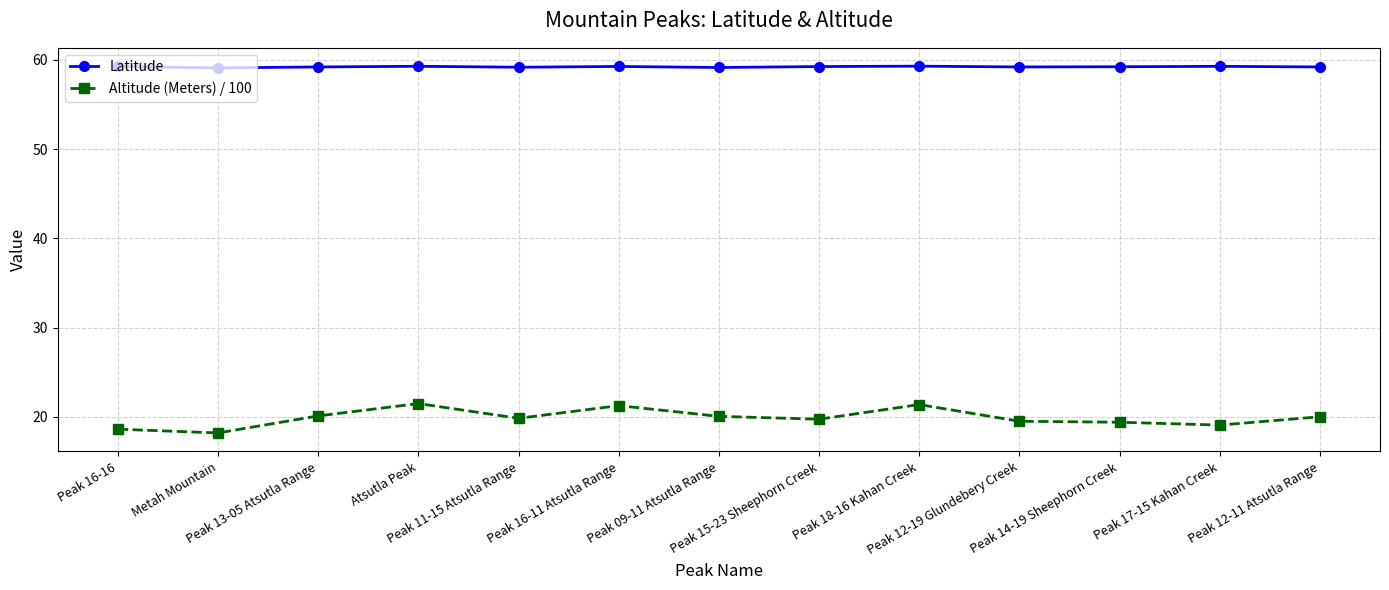

True or false: Altitude (Meters) / 100 and Latitude intersect in this chart.

False